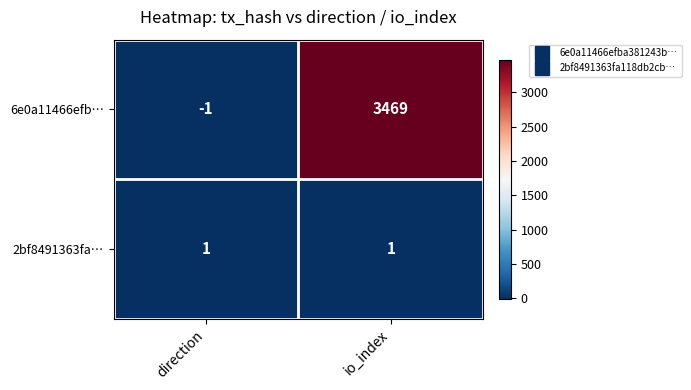

What is the difference between the maximum and minimum values in the 6e0a11466efb… series?

3470